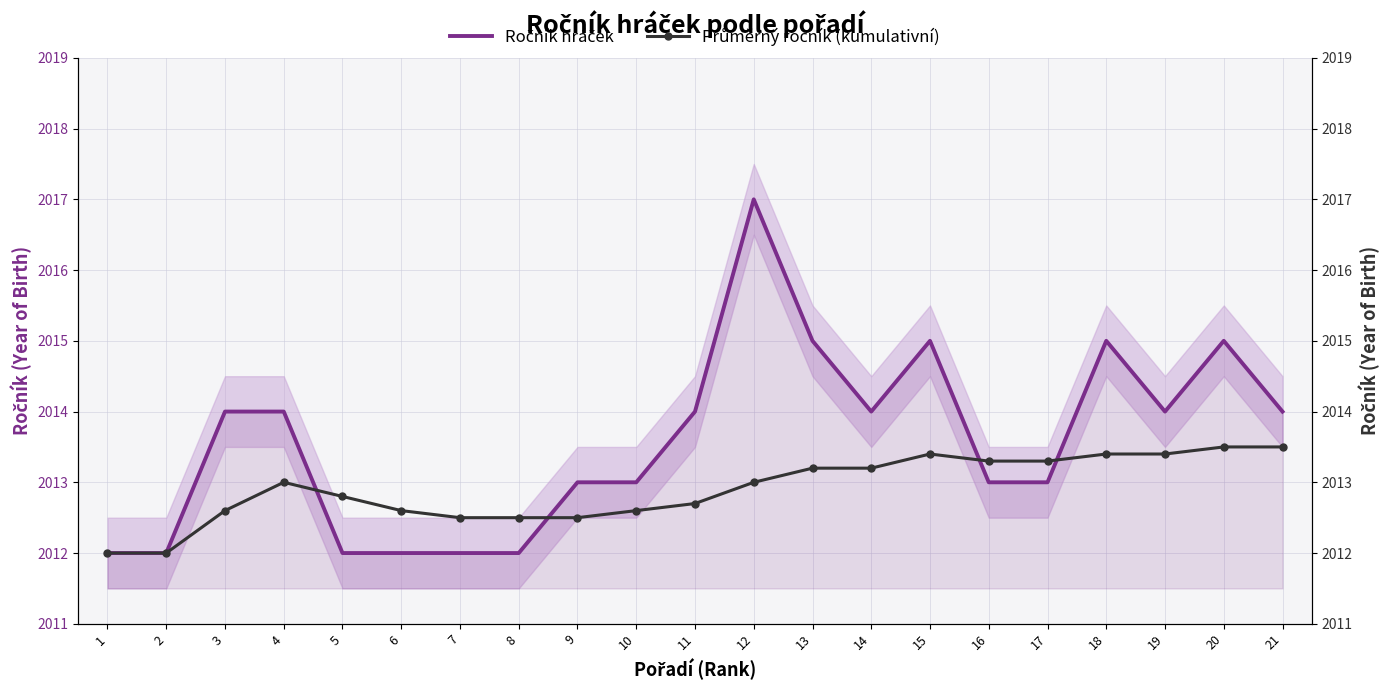

How many lines are shown in the chart?

2